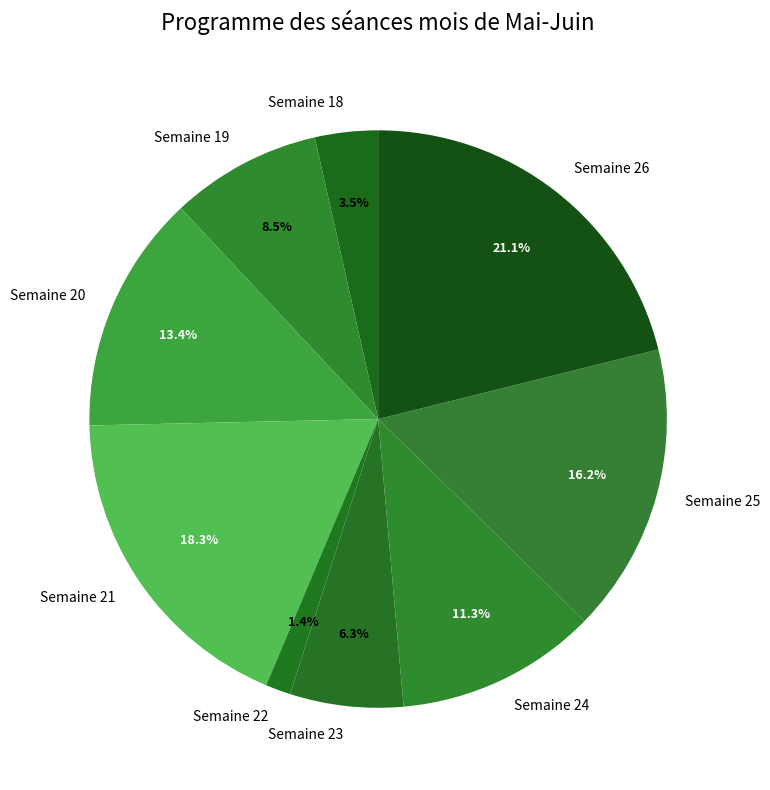

Does any single category account for the majority?

No